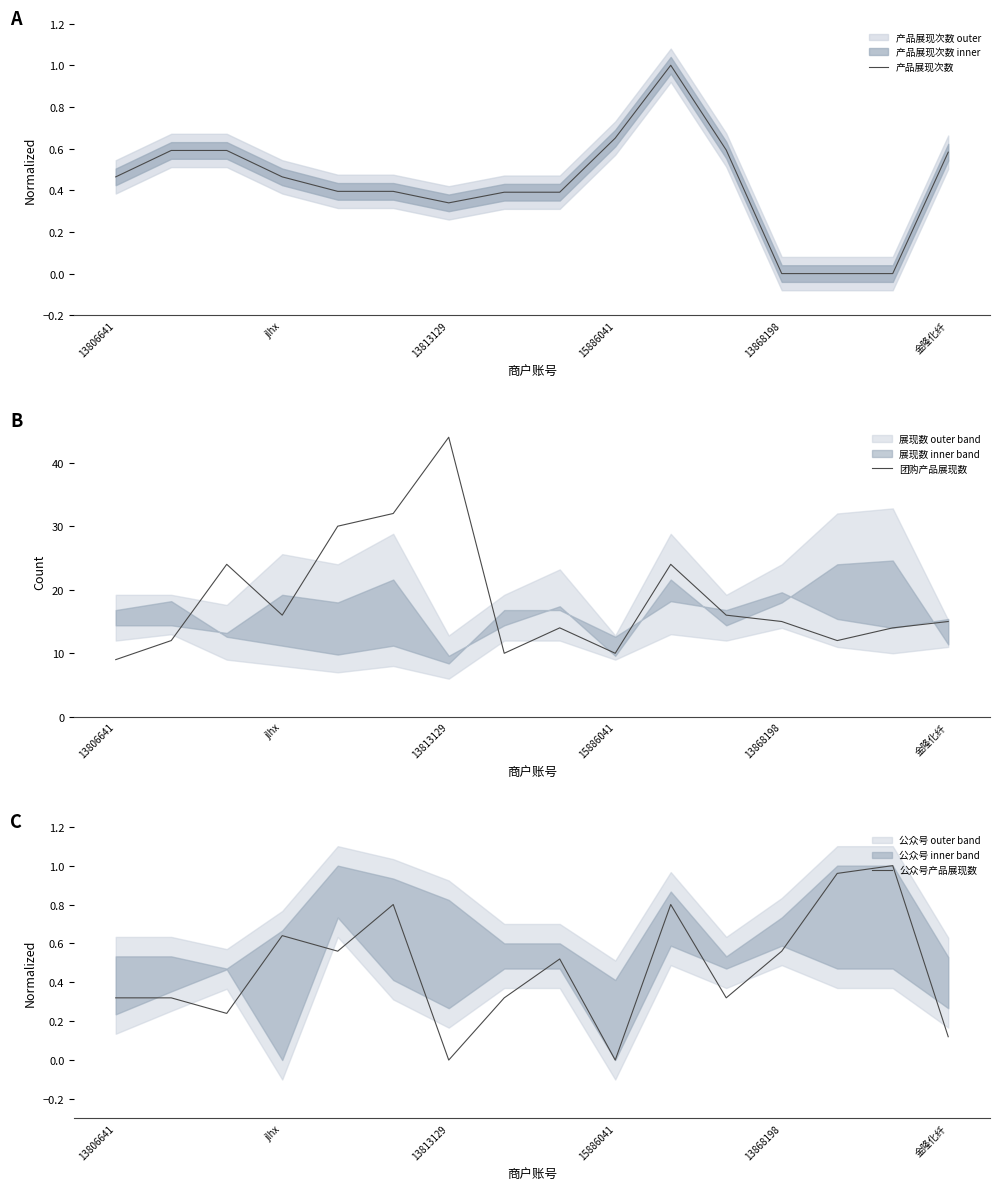

The value of 公众号产品展现数 at 13806641 is 0.3. True or false?

True